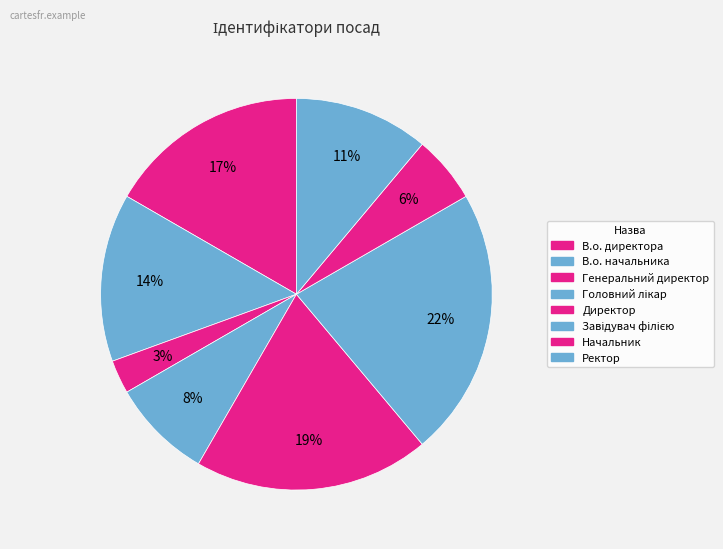

Count the number of slices in the pie.

8